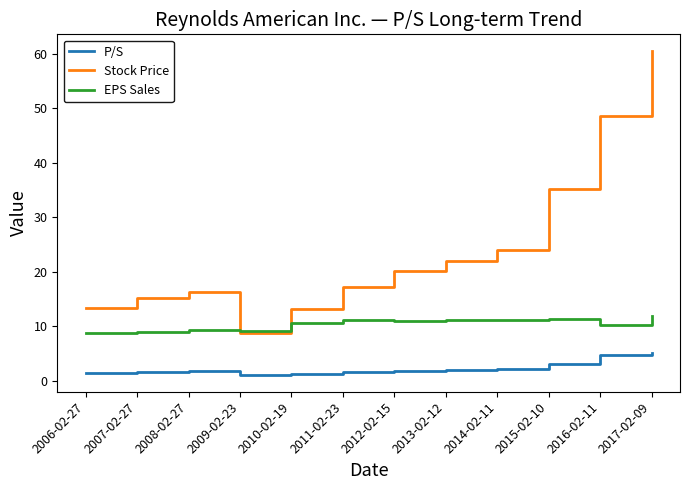

The EPS Sales series shows 9.4 at 2008-02-27. True or false?

True